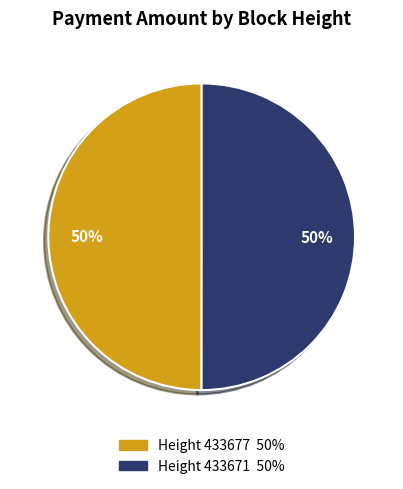

To the nearest percent, what is the average slice percentage?

50%